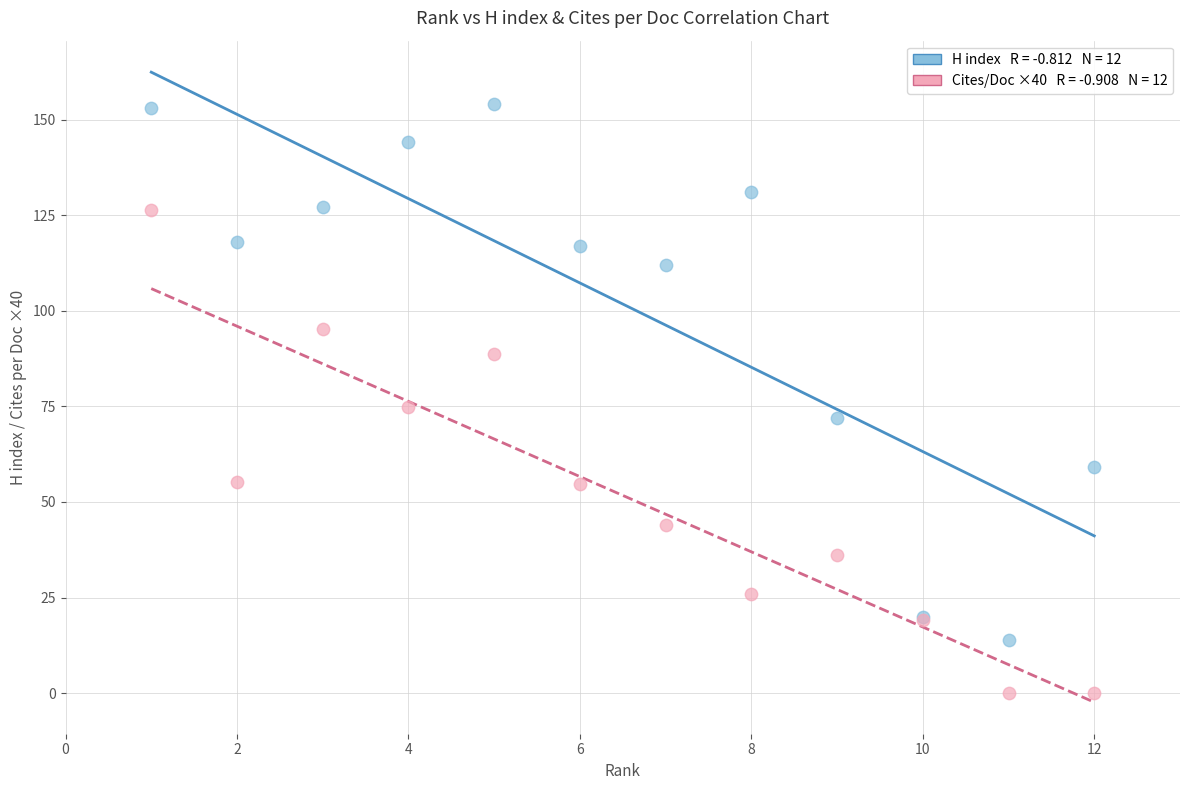

Across all series, what Y value is closest to 77?

74.8